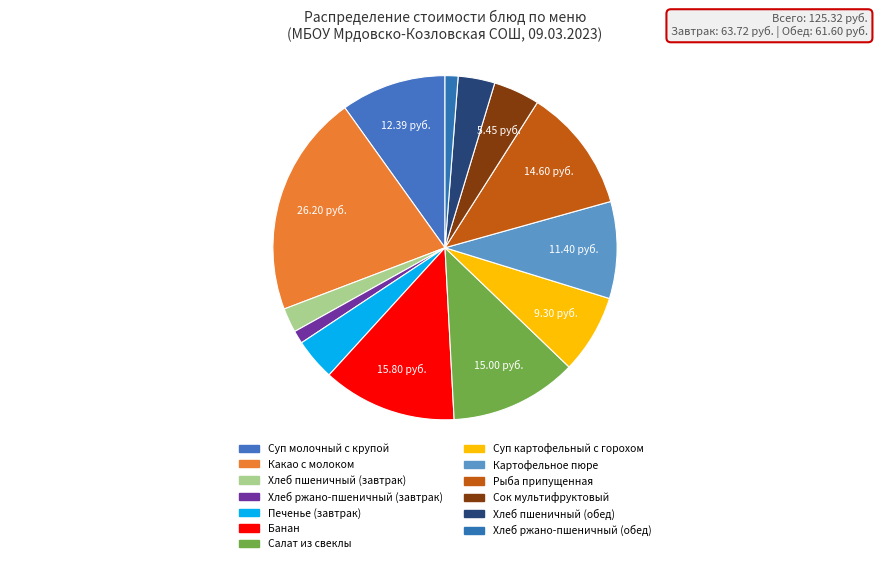

How many slices are in this pie chart?

13